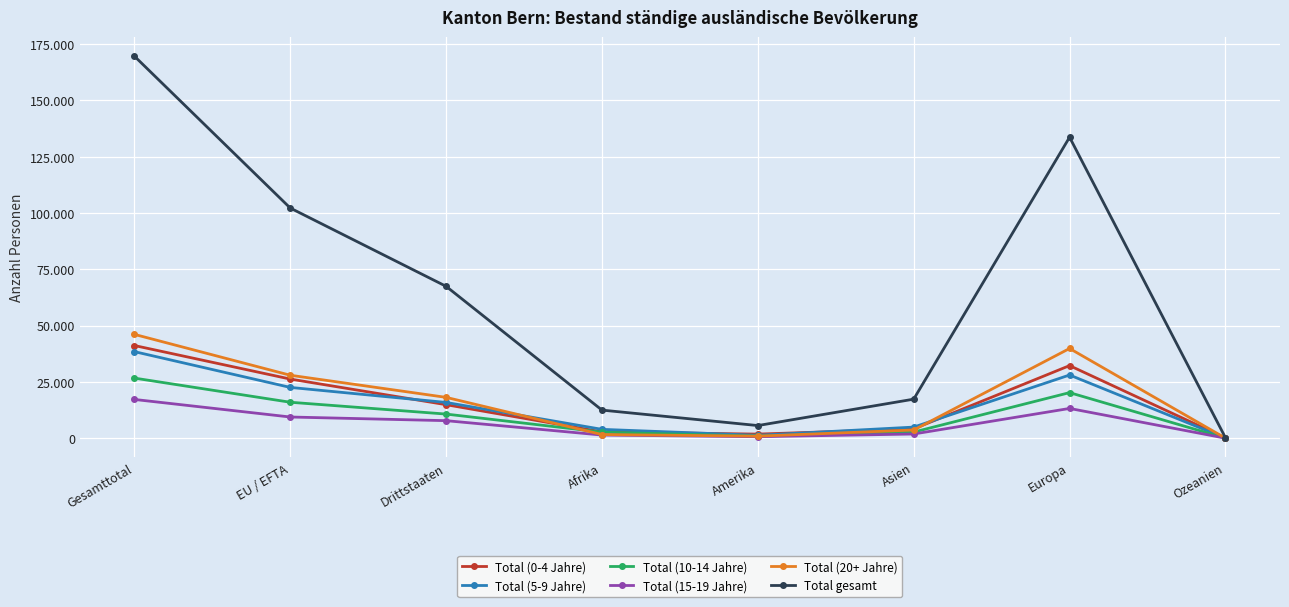

True or false: Total (0-4 Jahre) and Total (15-19 Jahre) cross at least once.

False